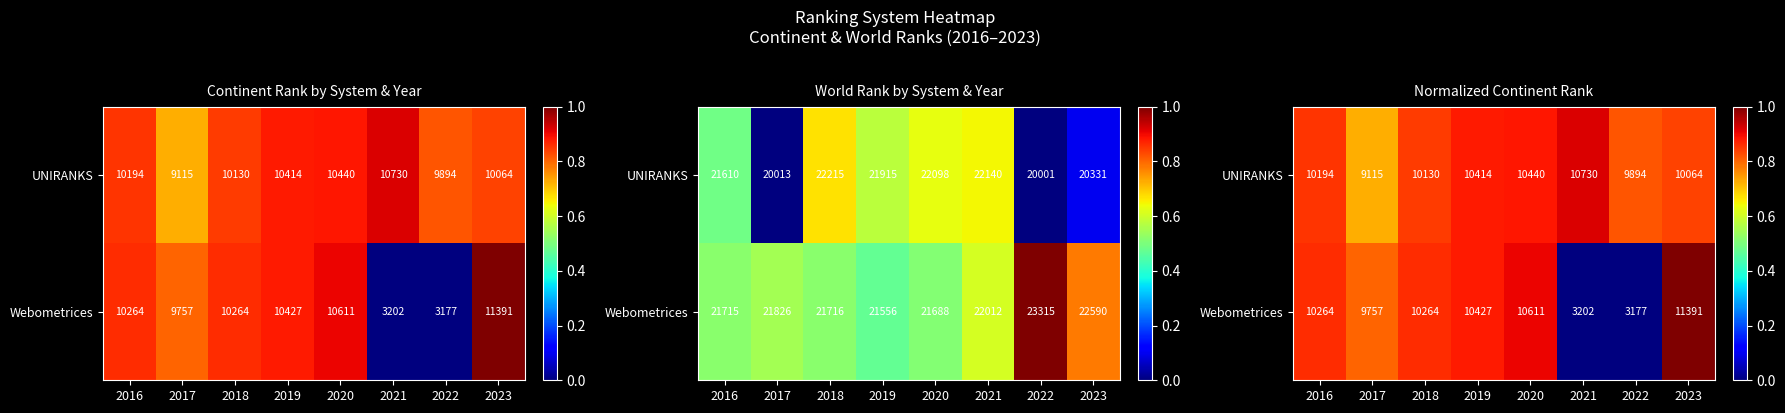

At how many categories does at least one series exceed 0?

8